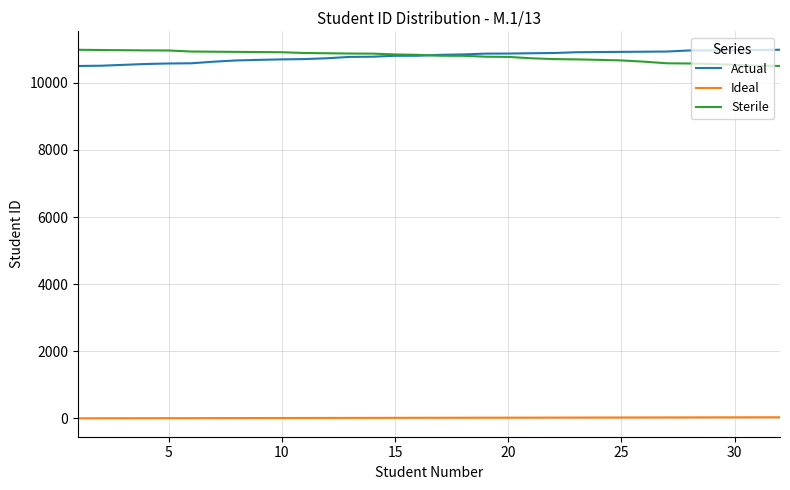

What is the maximum value shown in the chart?

10985